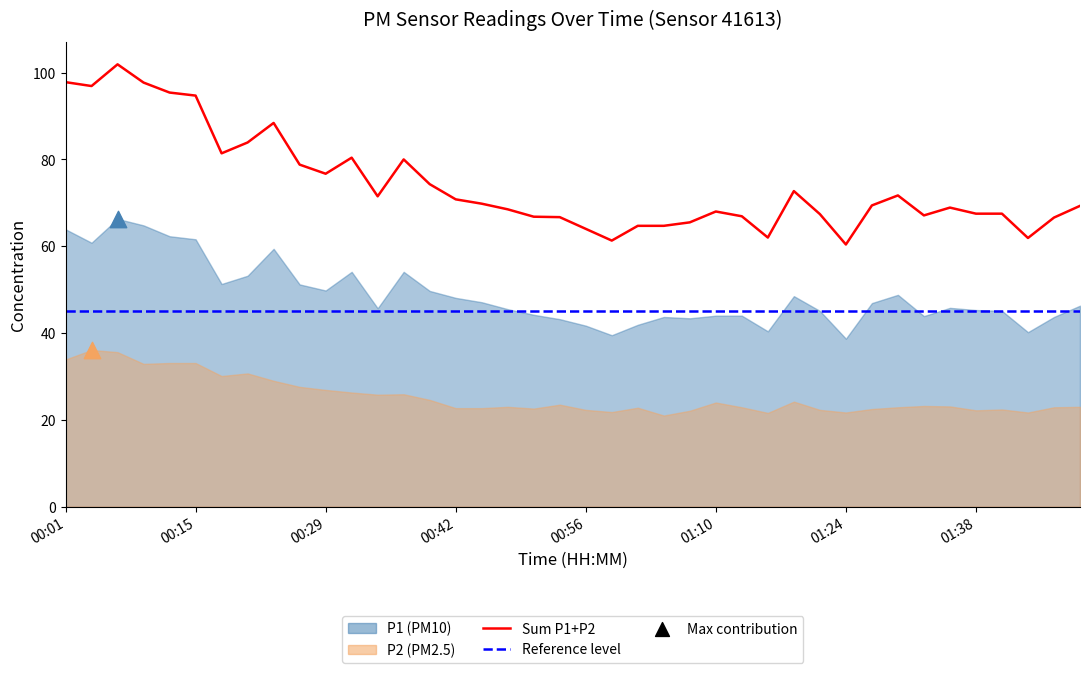

Between 00:01 and 01:32, which is larger?

00:01